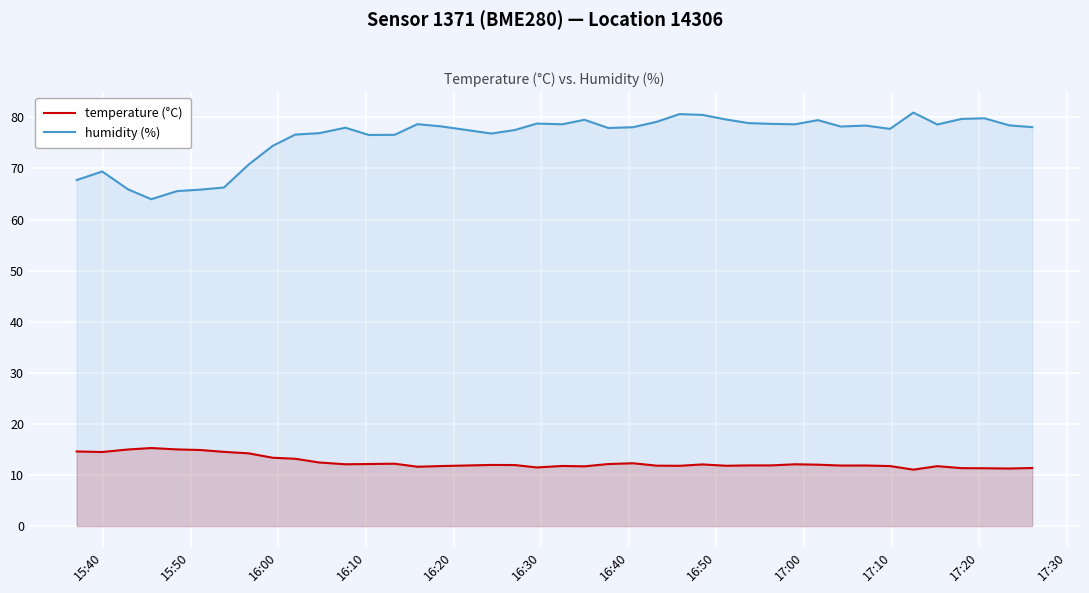

True or false: humidity (%) and temperature (°C) intersect in this chart.

False